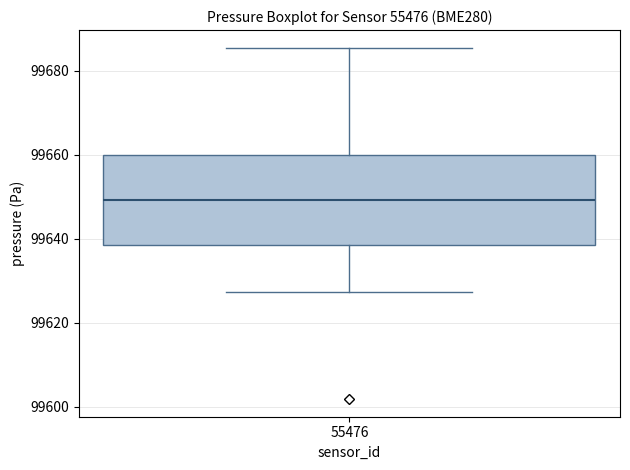

Transcribe this box plot: give where the median line is, the range the box spans, and where the two whiskers end, as read against the y-axis. The values are not printed on the chart, so give them approximately, as read against the axis.

median 99650, box 99638 to 99660, whiskers 99628 to 99686